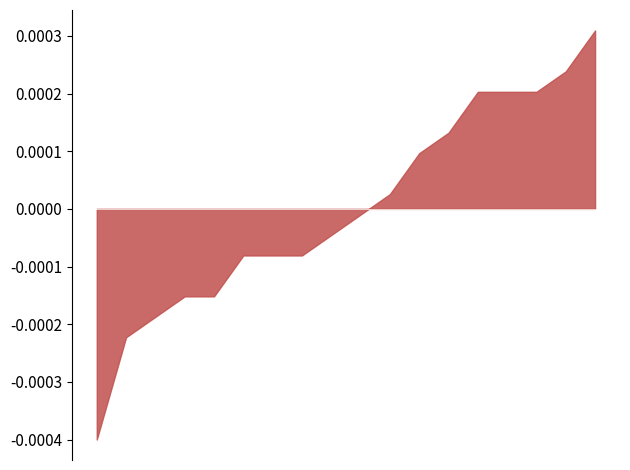

Which has a higher value, 3 or 10?

10